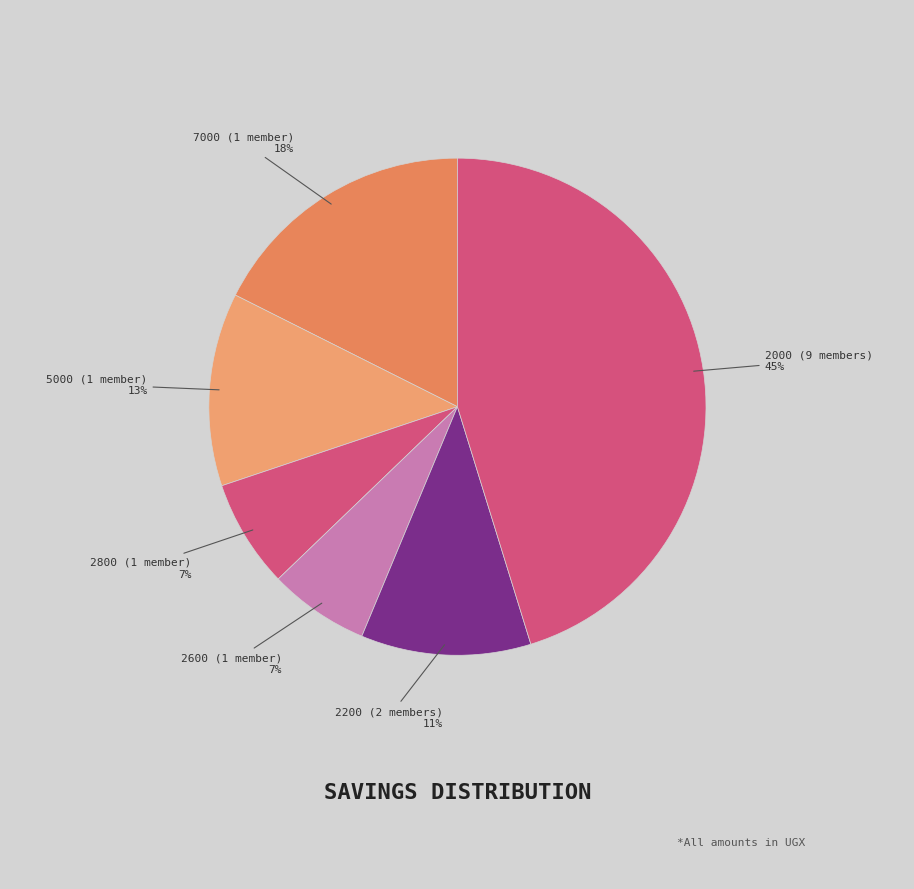

Count the number of slices in the pie.

6